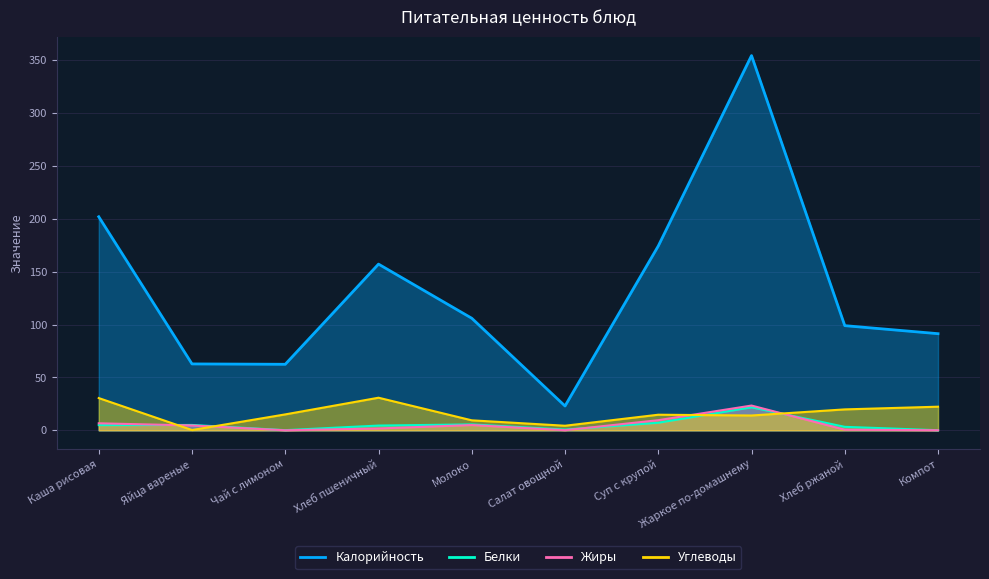

Between Салат овощной and Чай с лимоном, which is larger?

Чай с лимоном